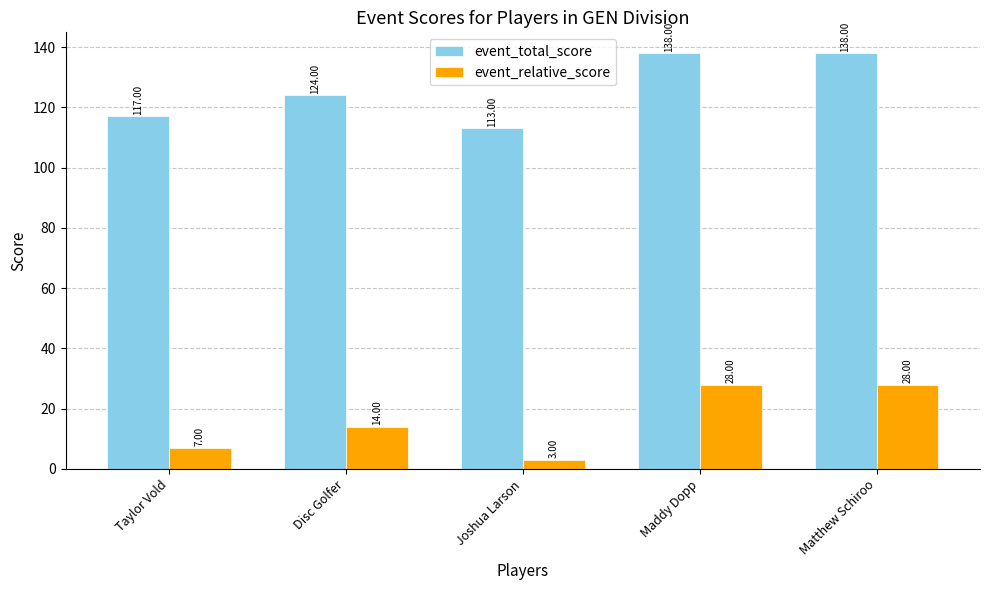

What is the minimum value shown in the chart?

3